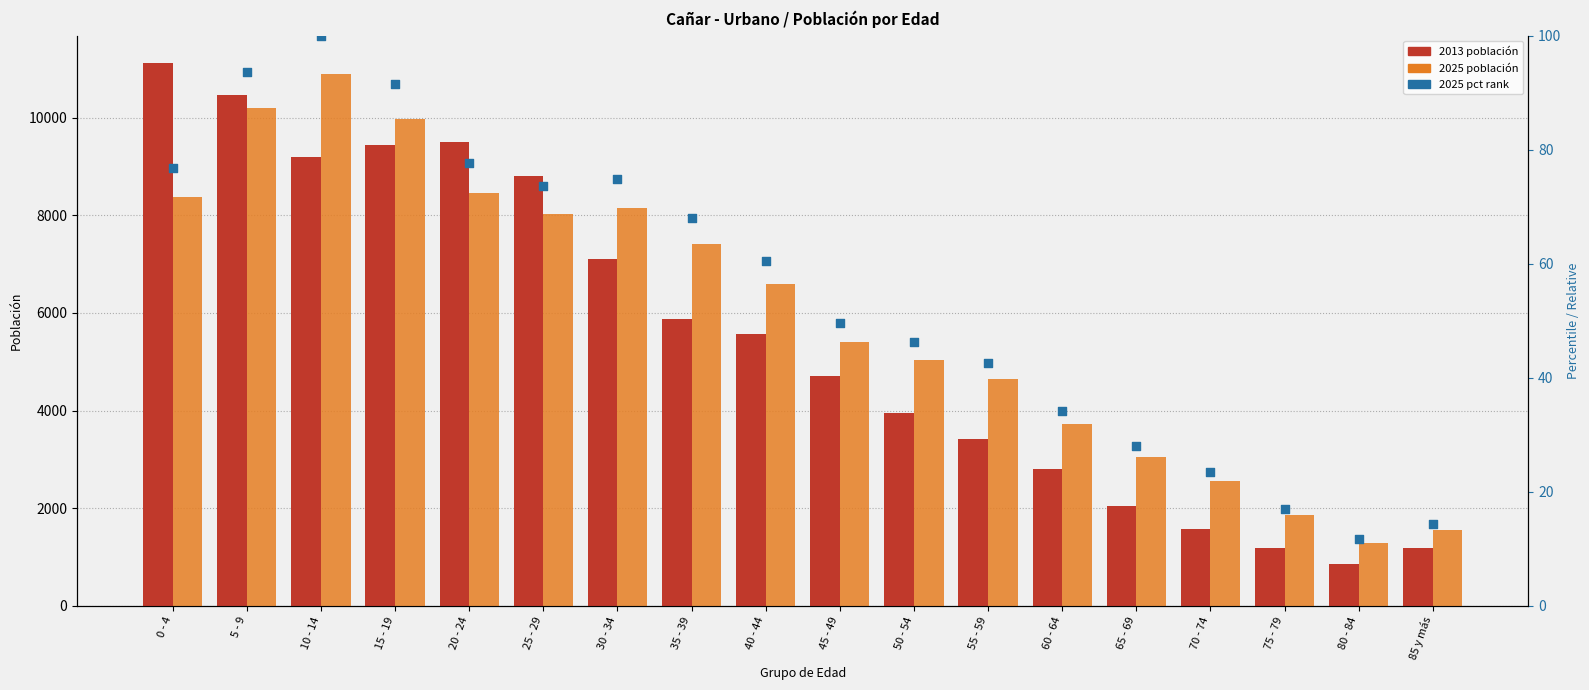

What is the change in value from 10 - 14 to 25 - 29?

-26.4